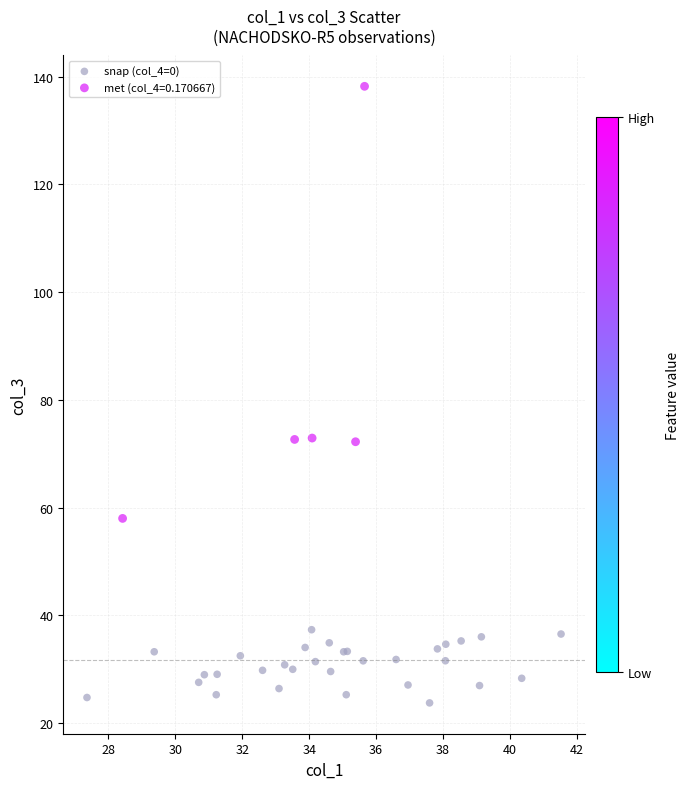

Which series reaches the maximum Y coordinate?

met (col_4=0.170667)